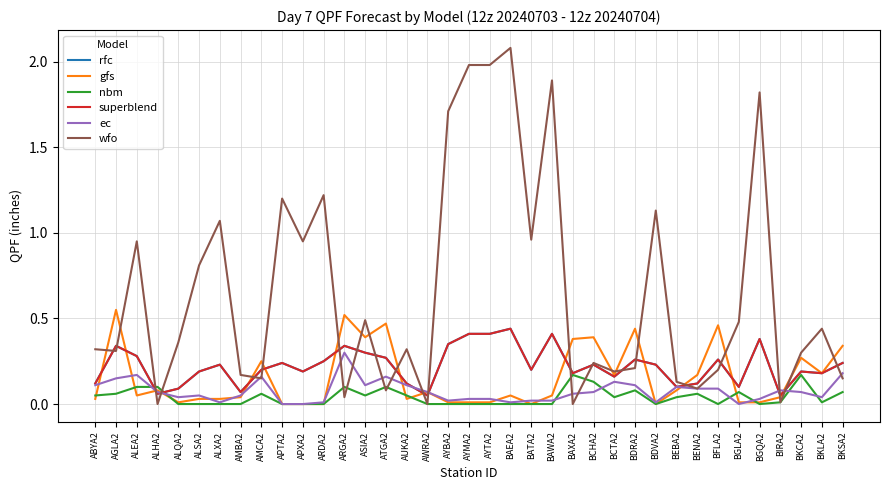

Does the chart display data point markers on the line(s)?

No